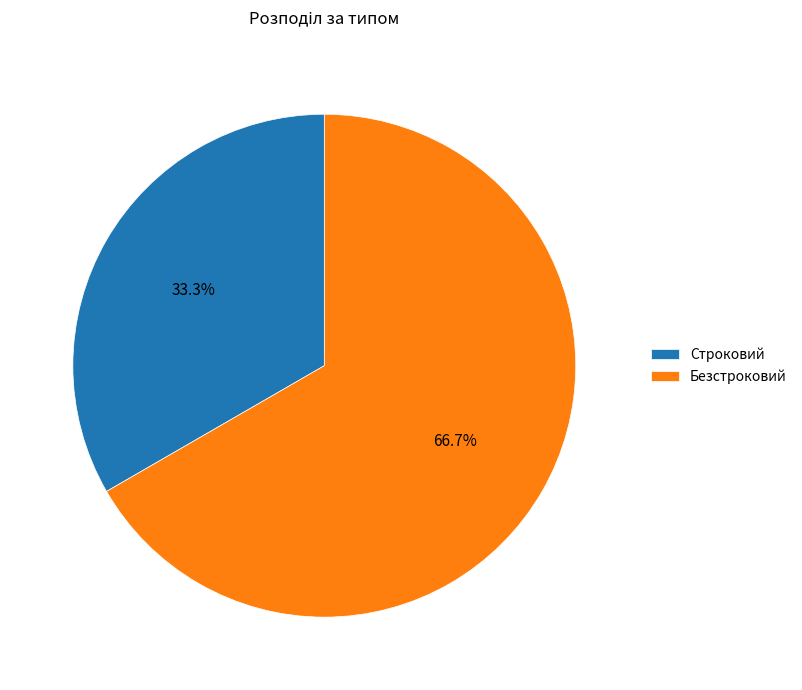

Is there a majority slice in this chart?

Yes